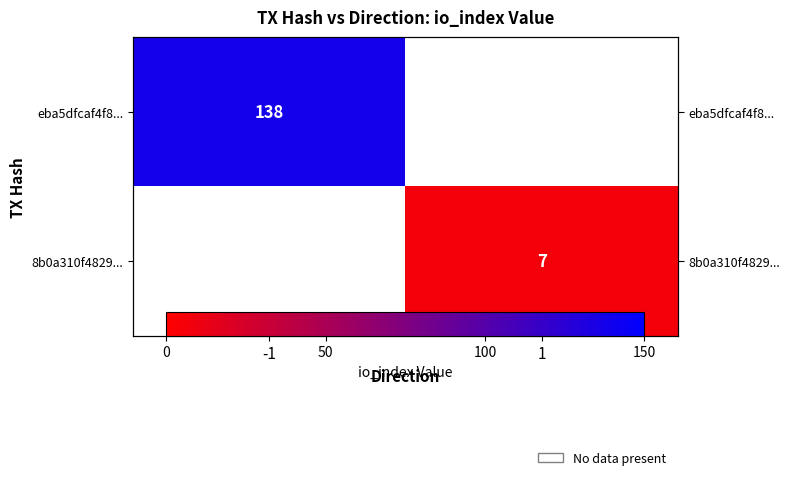

Rank the series by their maximum value, from highest to lowest.

eba5dfcaf4f8..., 8b0a310f4829...